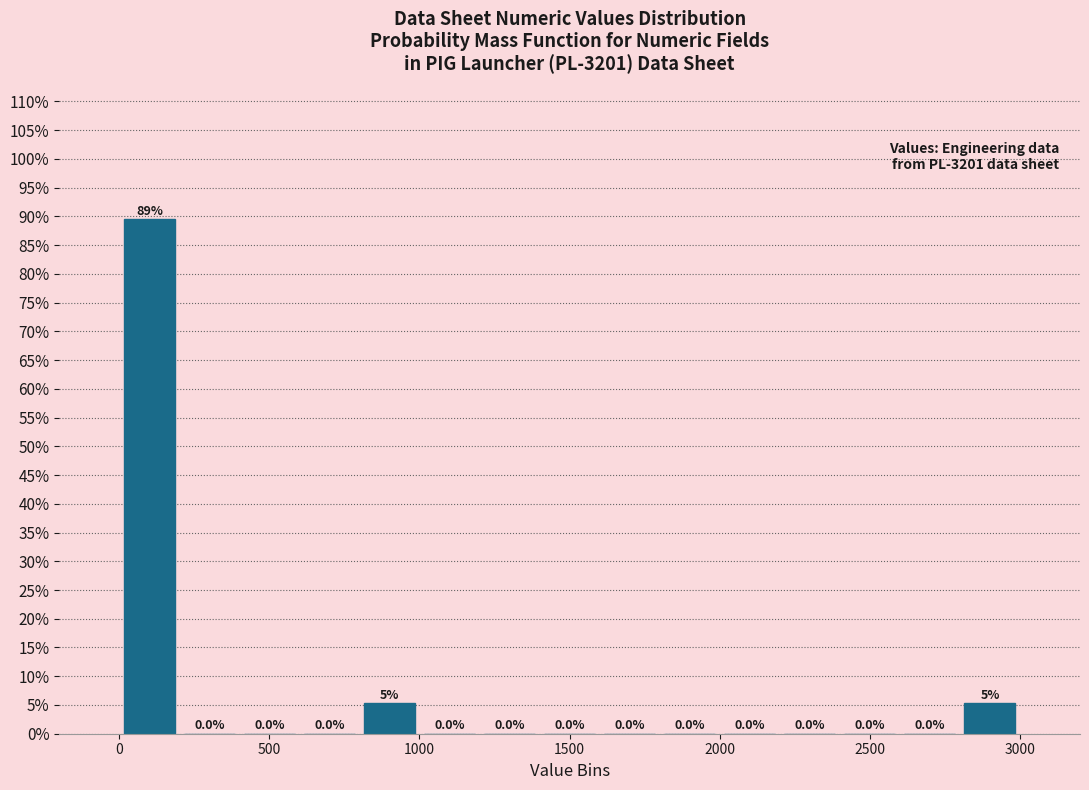

Which range on the x-axis has the tallest bar?

0 to 200